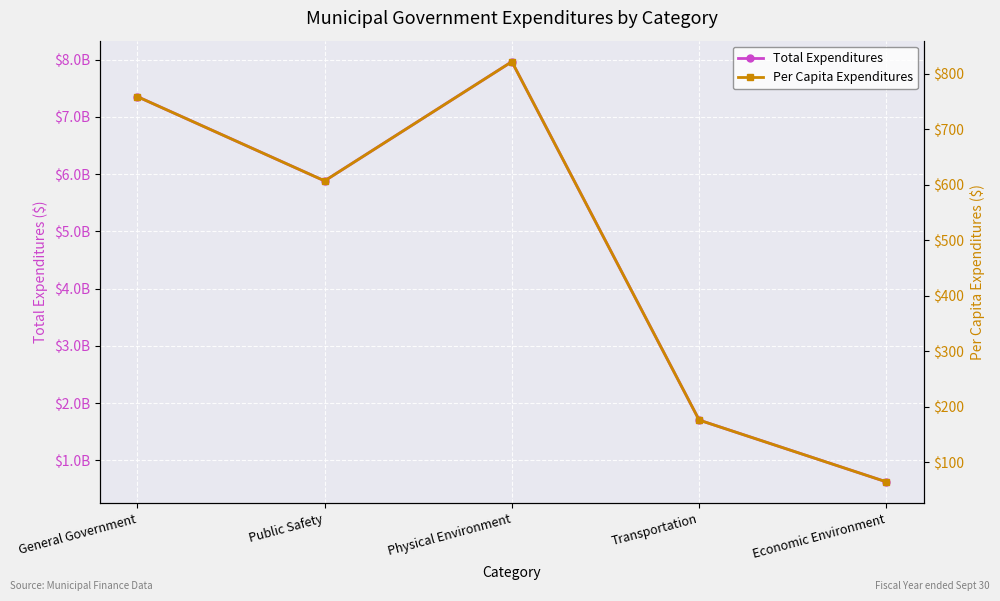

True or false: Per Capita Expenditures and Total Expenditures intersect in this chart.

False